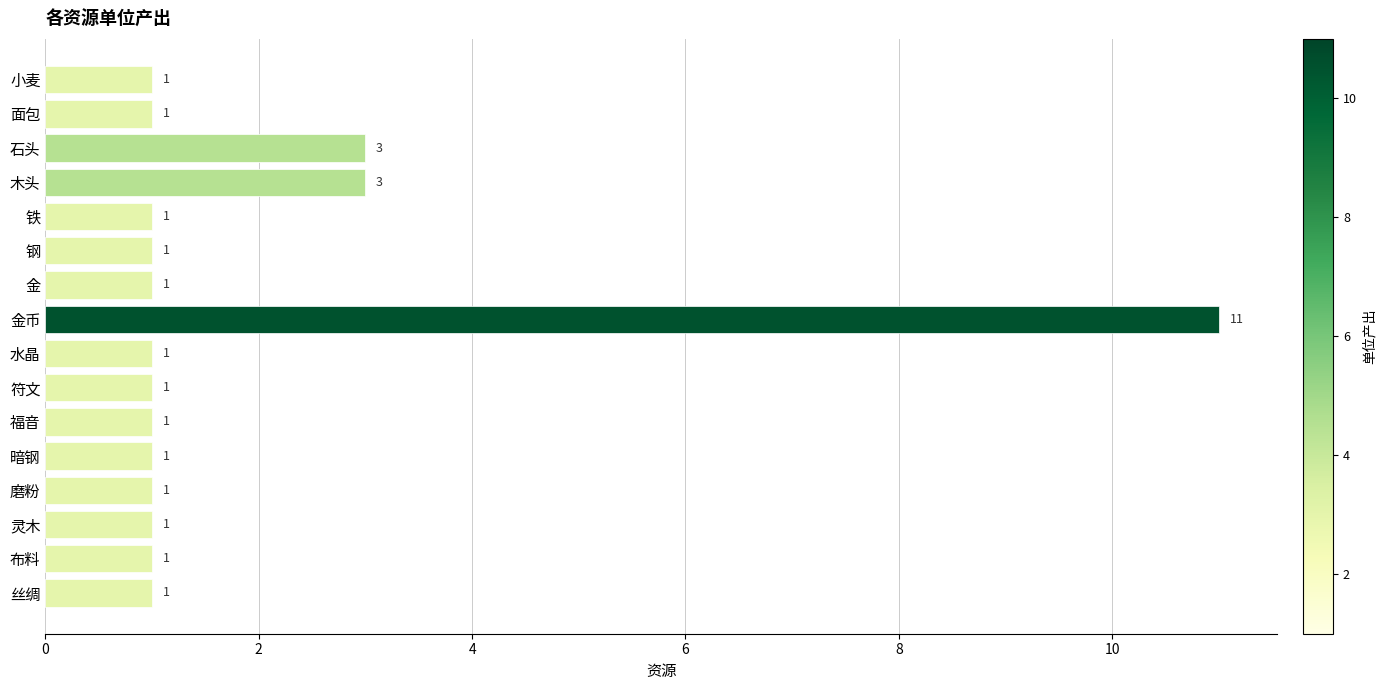

Reading top to bottom, transcribe all the data shown in this chart.

1	1	3	3	1	1	1	11	1	1	1	1	1	1	1	1